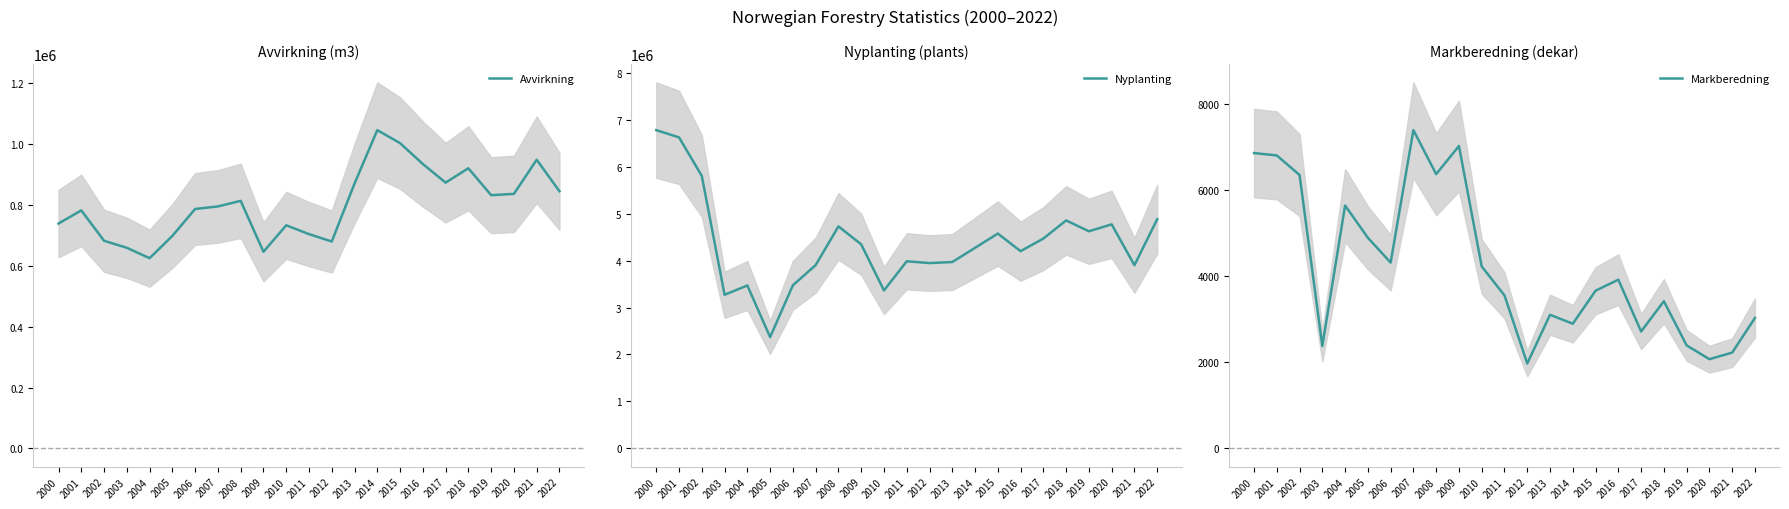

List the labels in order of Nyplanting value, smallest first.

2005, 2003, 2010, 2004, 2006, 2021, 2007, 2012, 2013, 2011, 2016, 2014, 2009, 2017, 2015, 2019, 2008, 2020, 2018, 2022, 2002, 2001, 2000